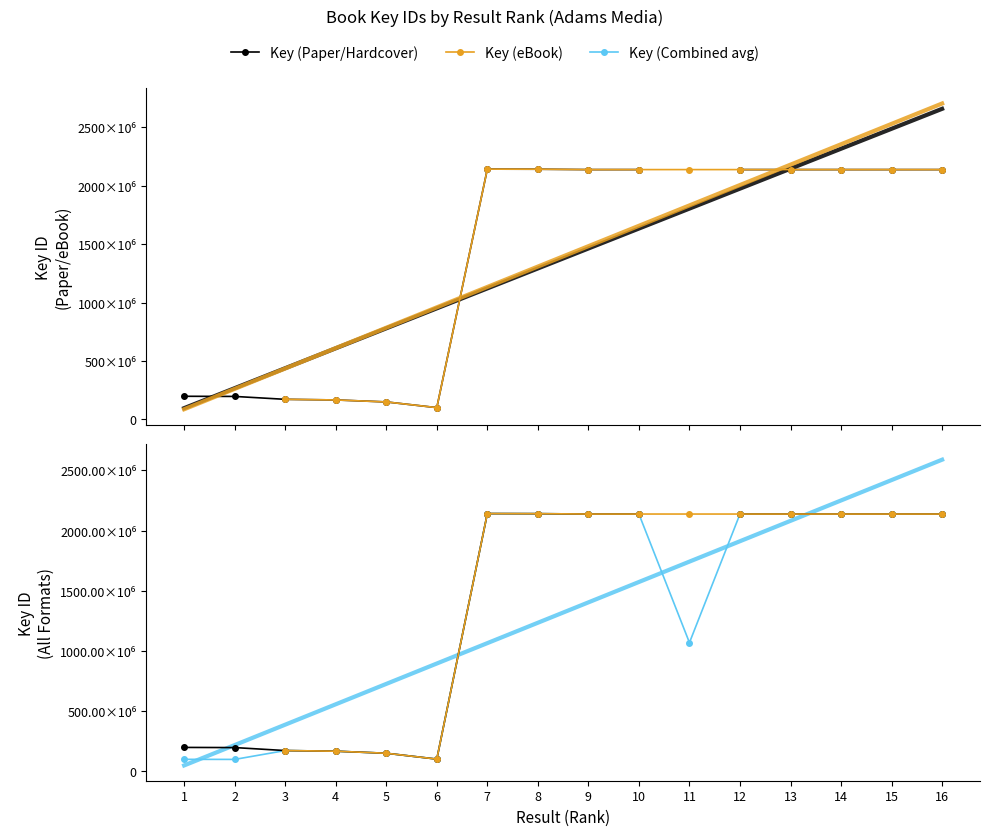

What are all the series names shown in the legend?

Key (Paper/Hardcover), Key (eBook), Key (Combined avg)